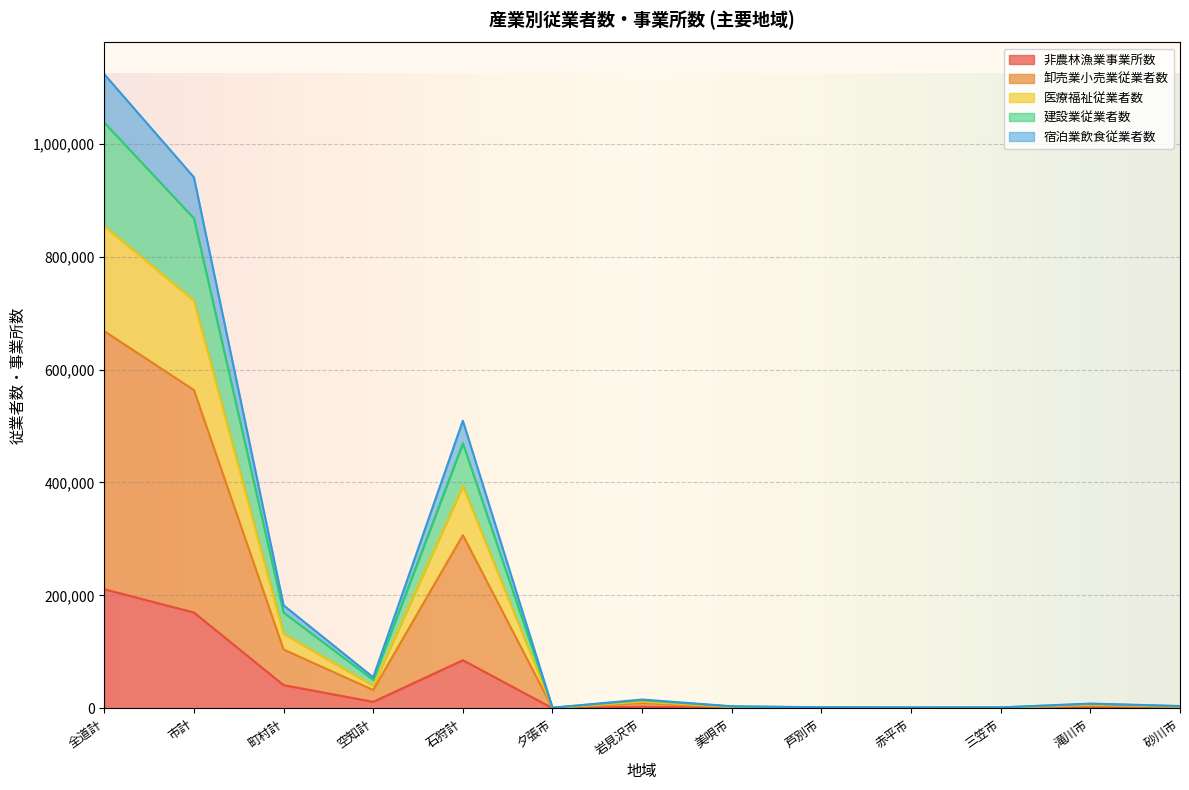

Rank the series at 滝川市 from lowest to highest value.

非農林漁業事業所数, 医療福祉従業者数, 卸売業小売業従業者数, 建設業従業者数, 宿泊業飲食従業者数